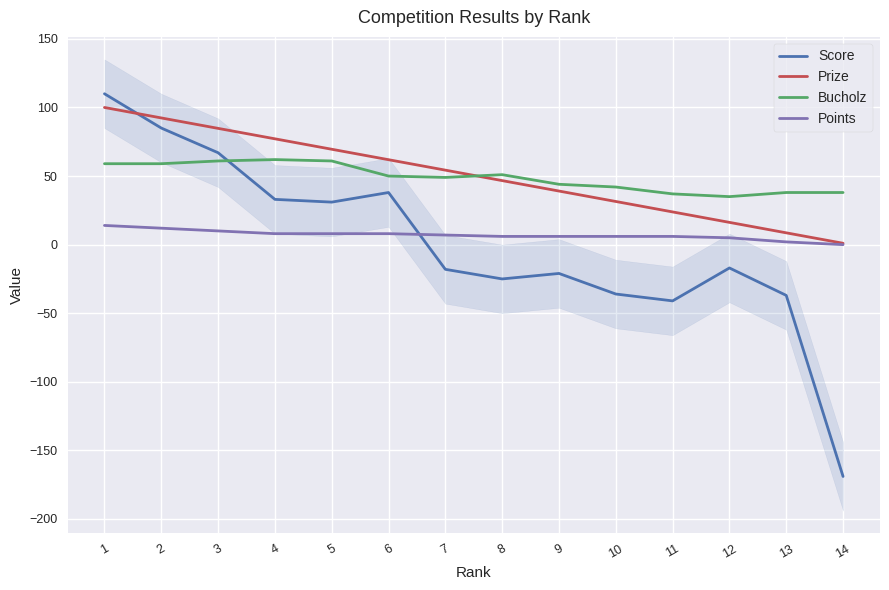

How many values in the Score series are below -17?

7